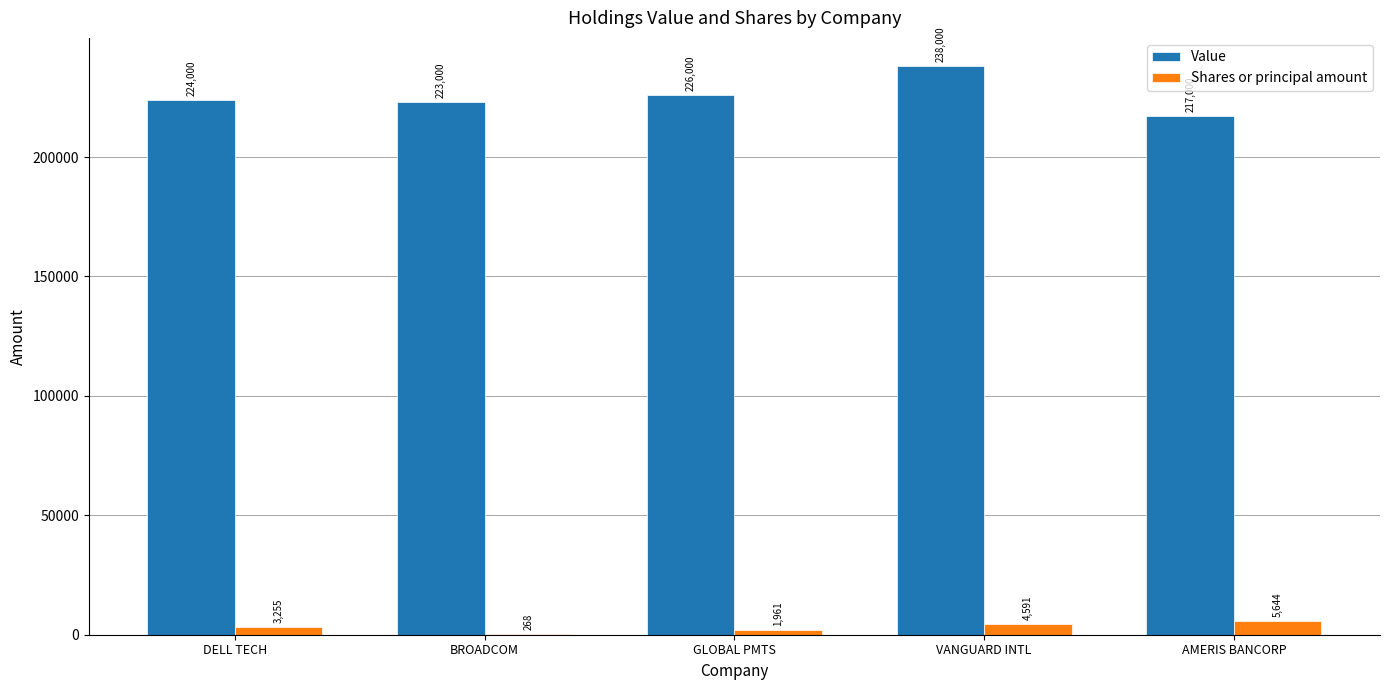

What is the spread (max minus min) of values at BROADCOM?

222732